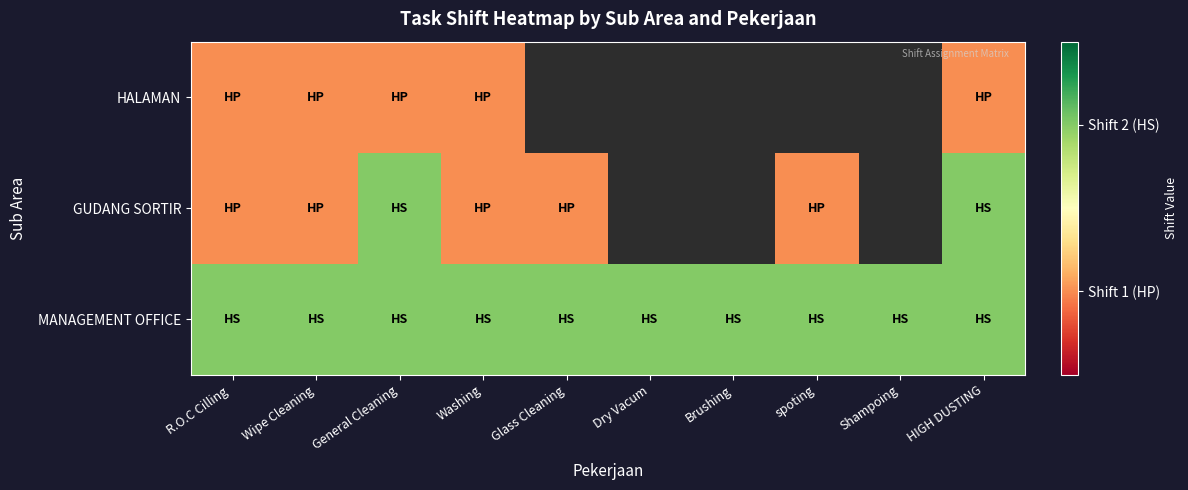

Is the value of GUDANG SORTIR at HIGH DUSTING greater than the value of HALAMAN at Glass Cleaning?

No